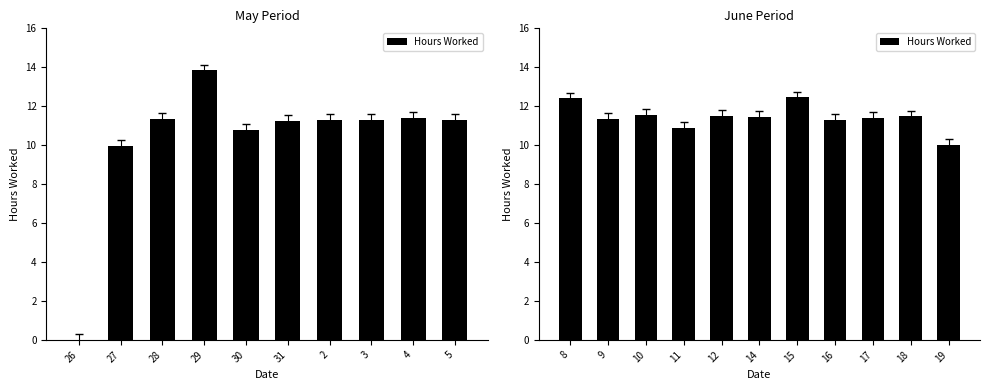

True or false: the data shows 16.3 at 8.

False